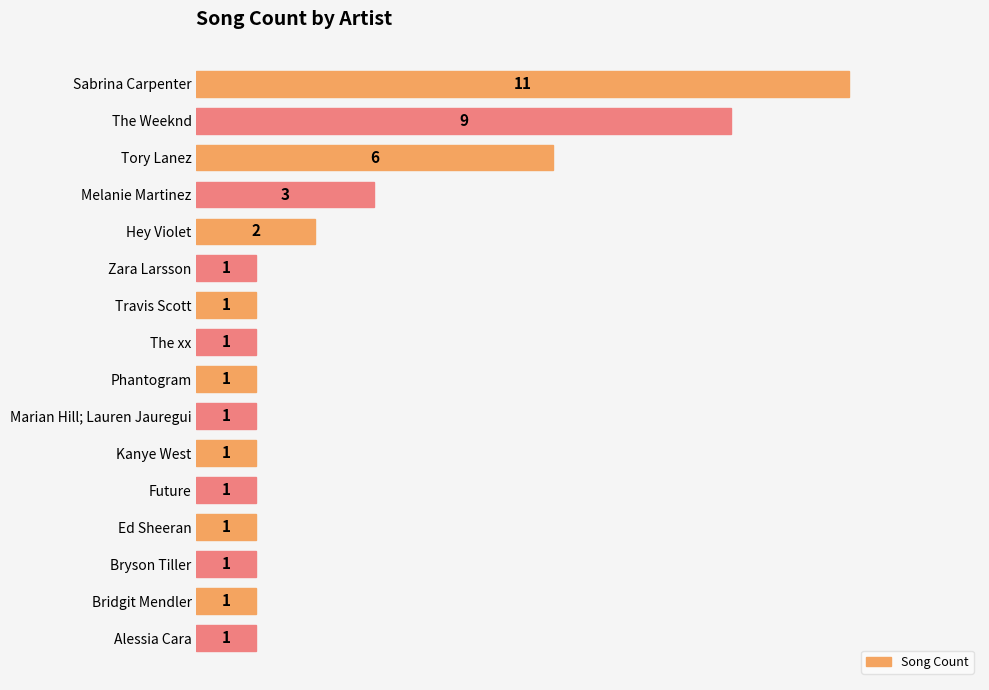

What position from the top is Hey Violet?

5